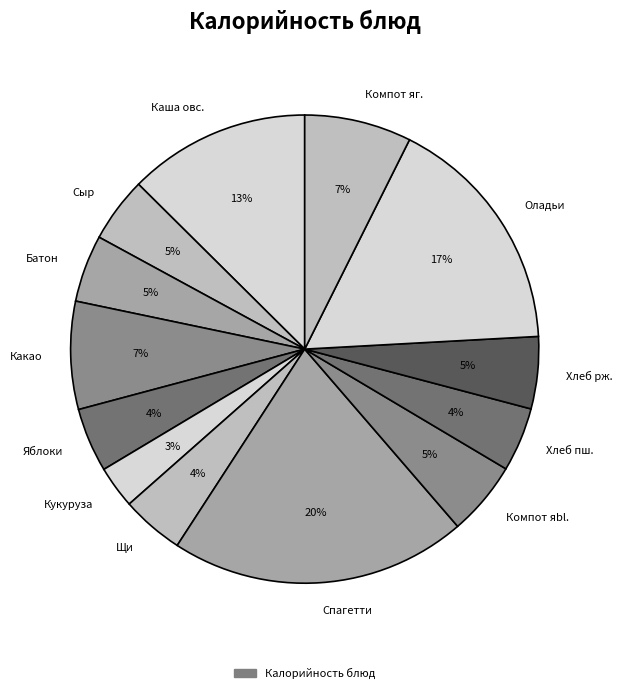

Combined, do Оладьи and Хлеб пш. account for over 50%?

No